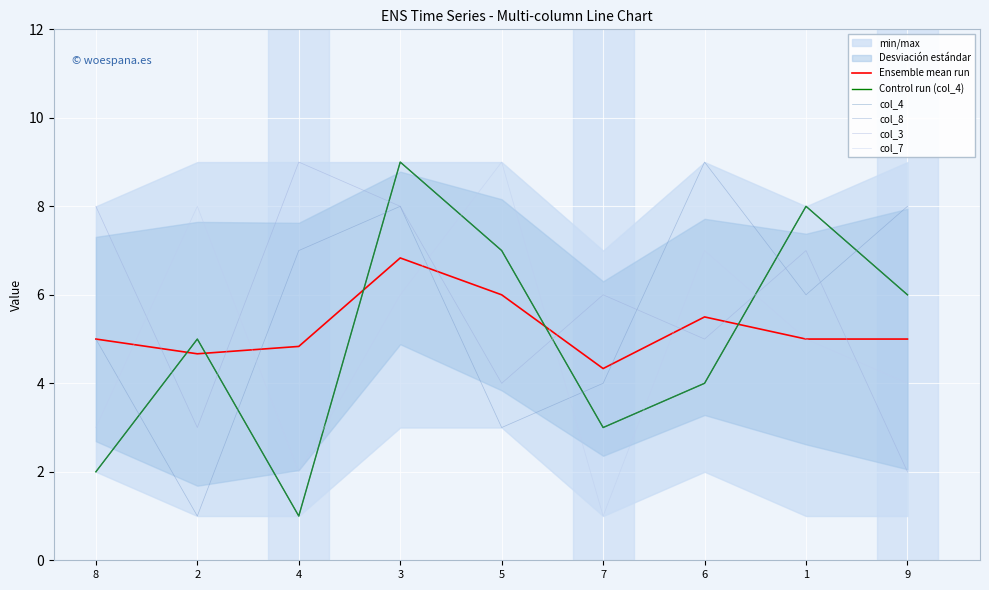

The value of Control run (col_4) at 2 is 5.0. True or false?

True